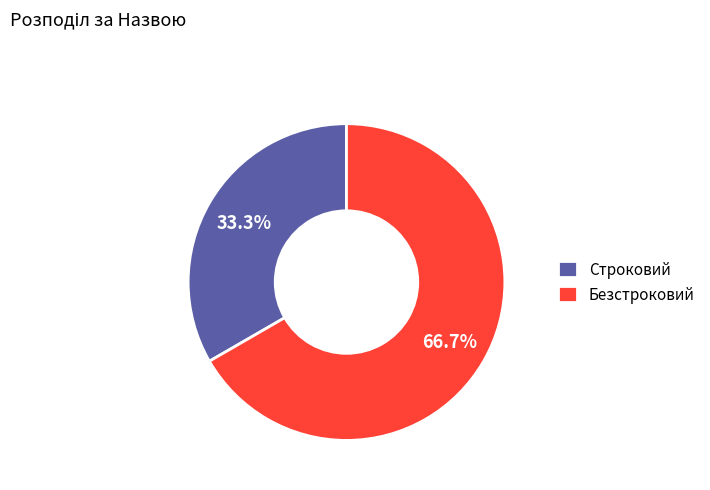

Rank the categories by value from highest to lowest.

Безстроковий, Строковий